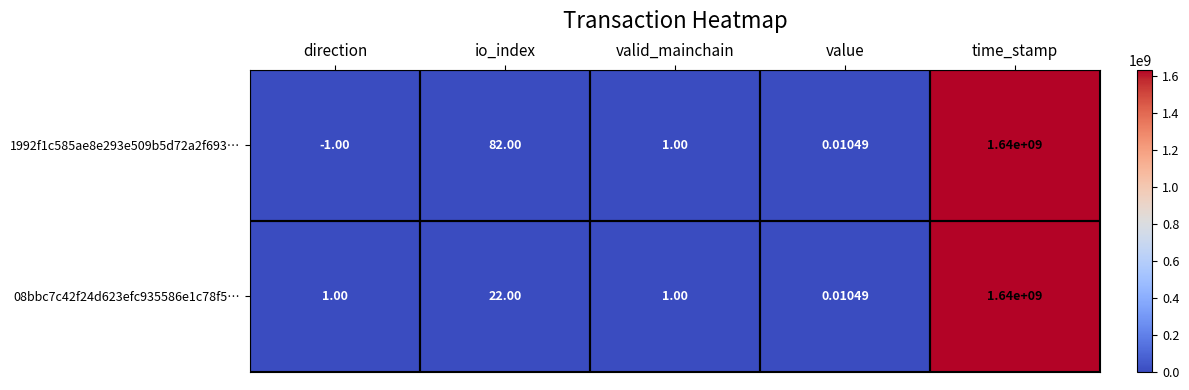

How many values in the 08bbc7c42f24d623efc935586e1c78f5… series are below 1?

1